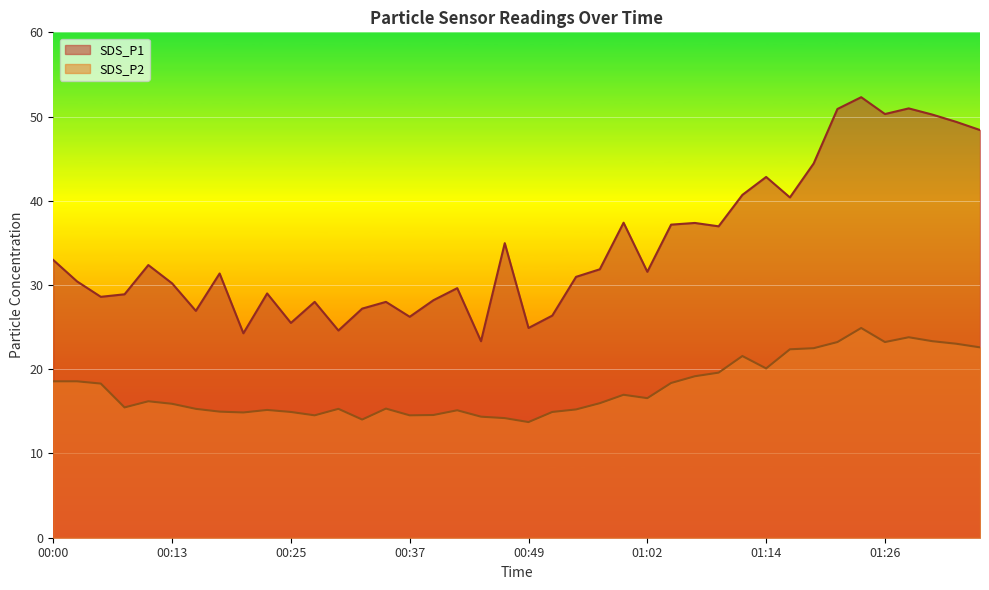

How many data points does each series have?

40